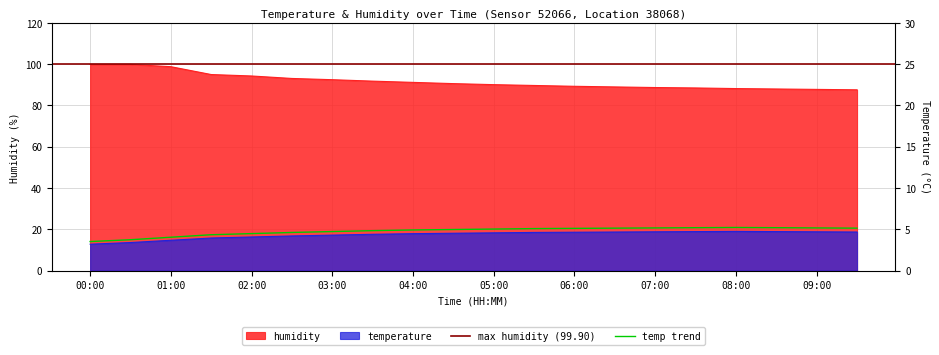

What is the average value of the humidity series?

91.7